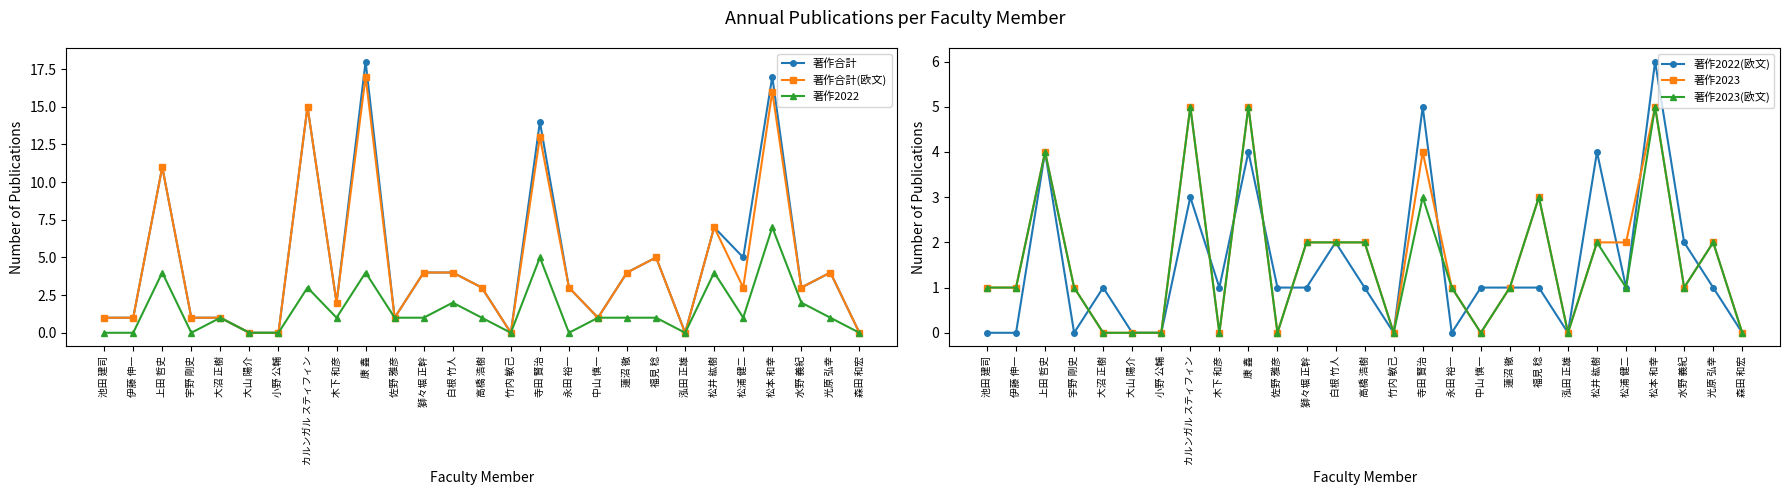

What is the difference between the maximum and second lowest values in the 著作2023 series?

5